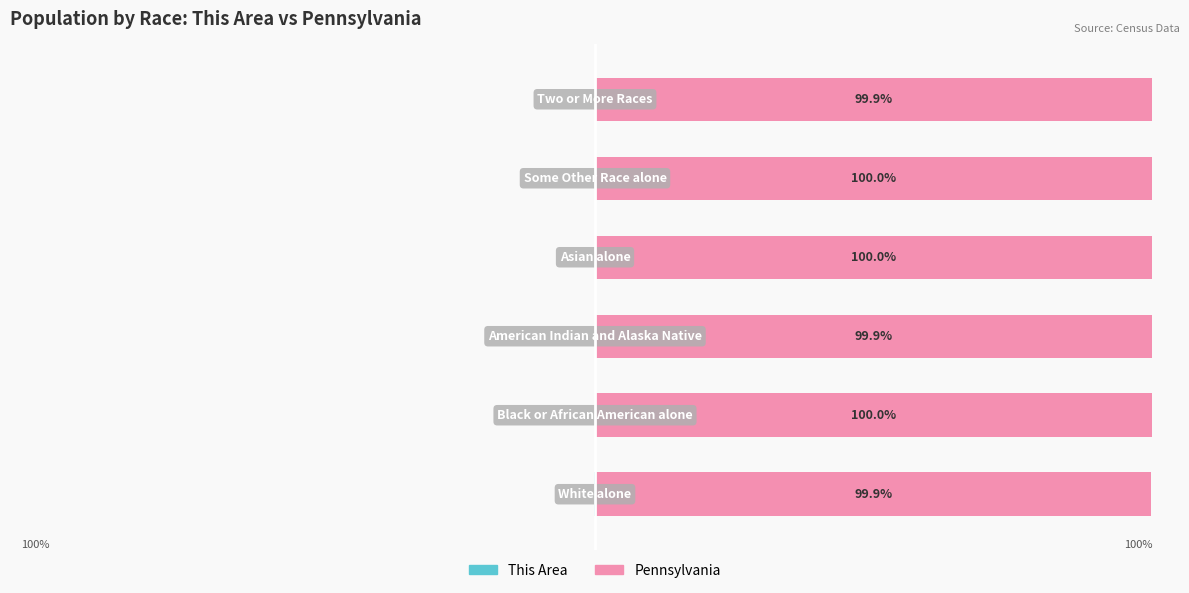

What are all the series names shown in the legend?

This Area, Pennsylvania